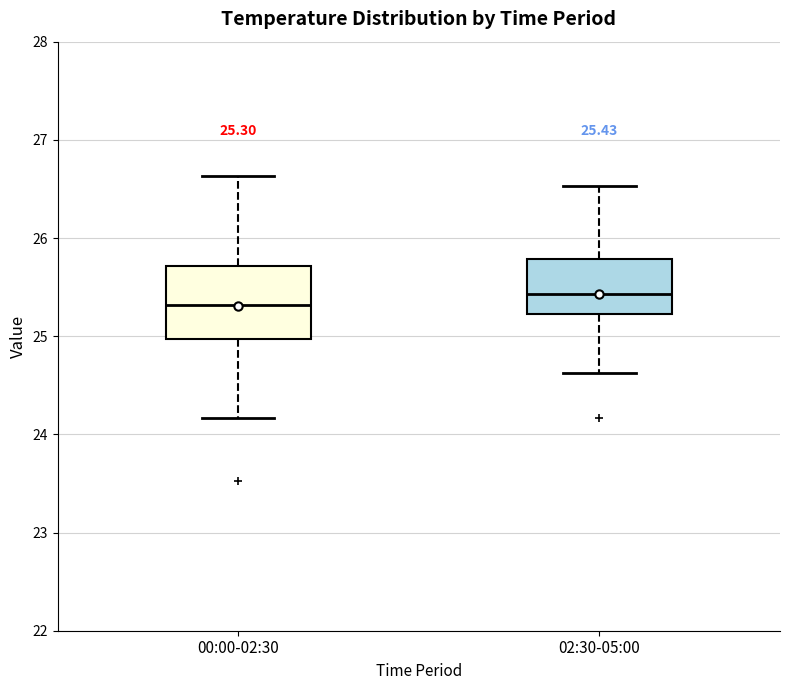

Which box has the highest median line?

02:30-05:00